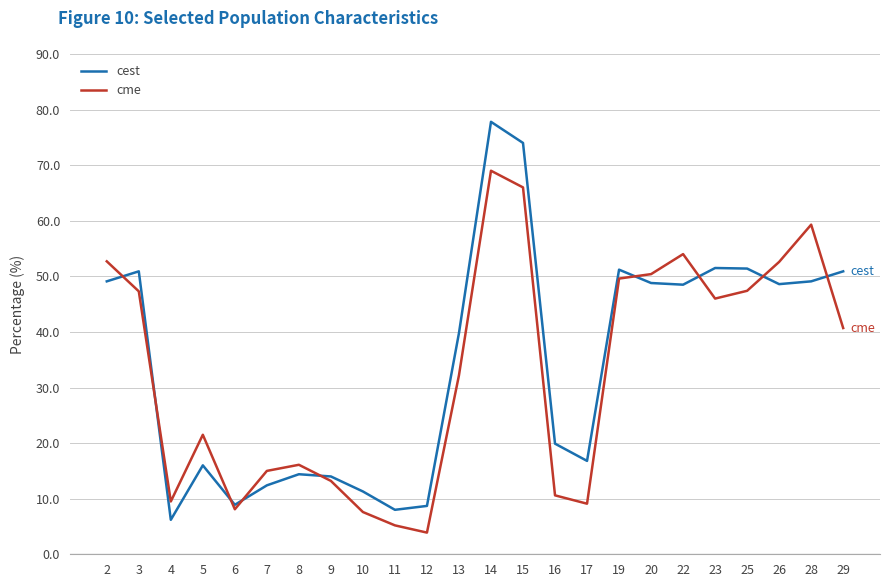

The cme series shows 50.4 at 20. True or false?

True